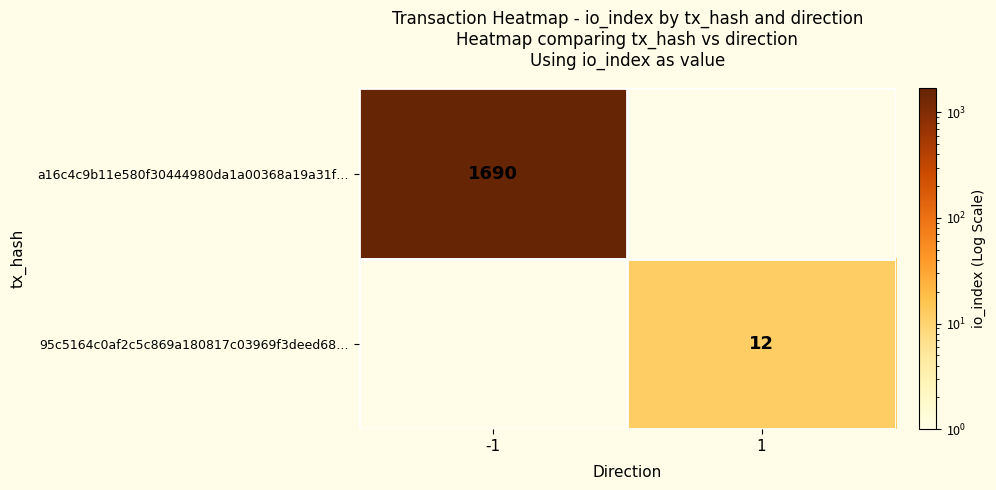

The value of 95c5164c0af2c5c869a180817c03969f3deed68… at 1 is 5. True or false?

False